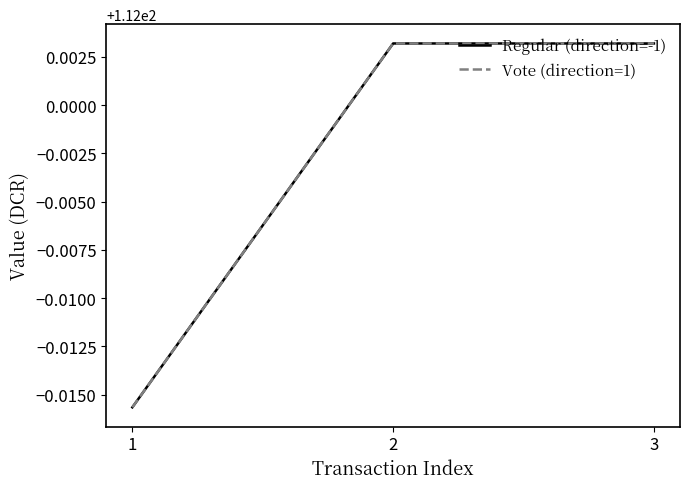

Is the value of Regular (direction=-1) at 2 greater than the value of Vote (direction=1) at 3?

No